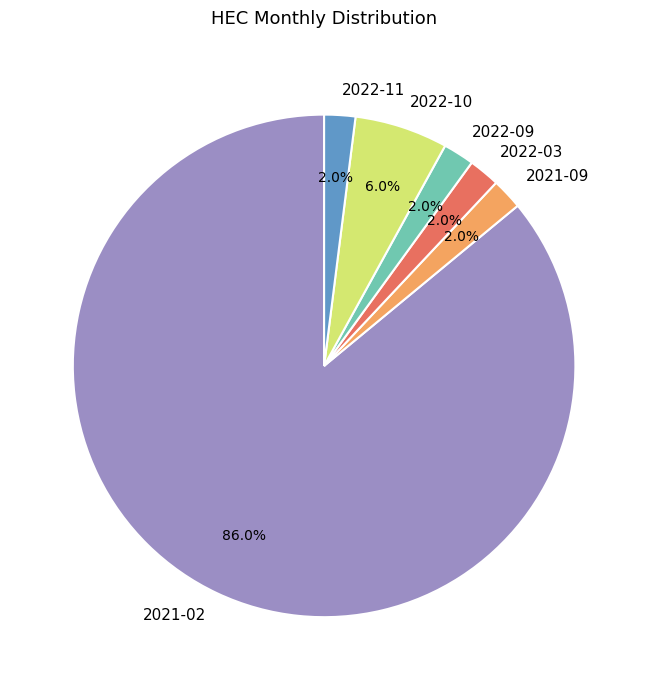

What percentage is the 2021-09 slice, to the nearest percent?

2%